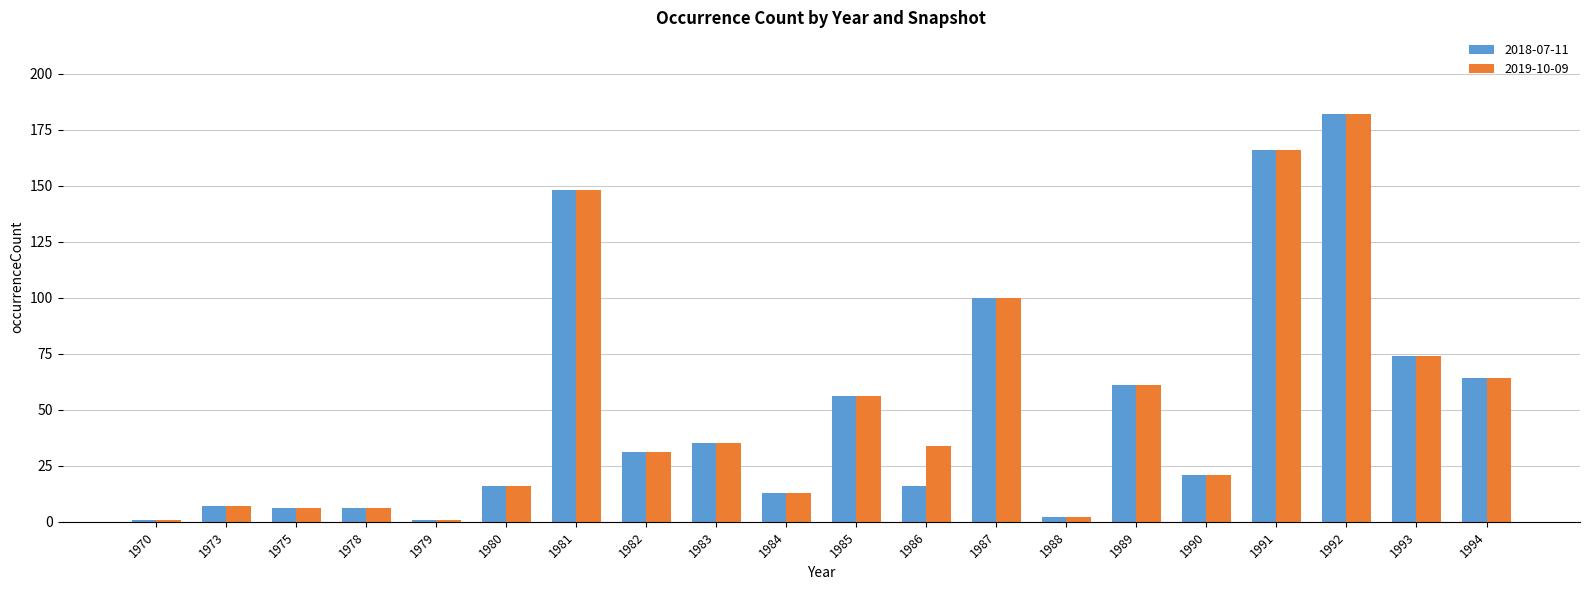

What is the value of the 2019-10-09 bar at the 16th from the left?

21